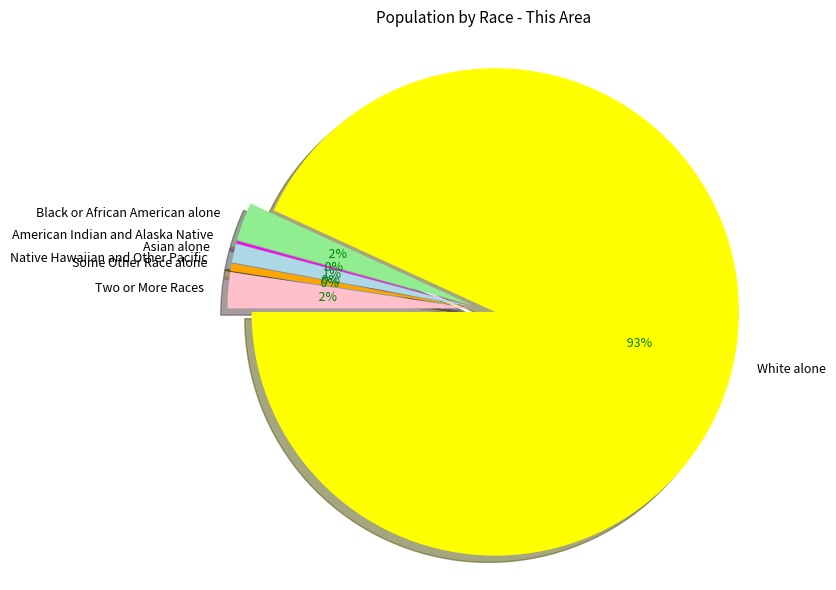

Between Asian alone and Native Hawaiian and Other Pacific, which is larger?

Asian alone